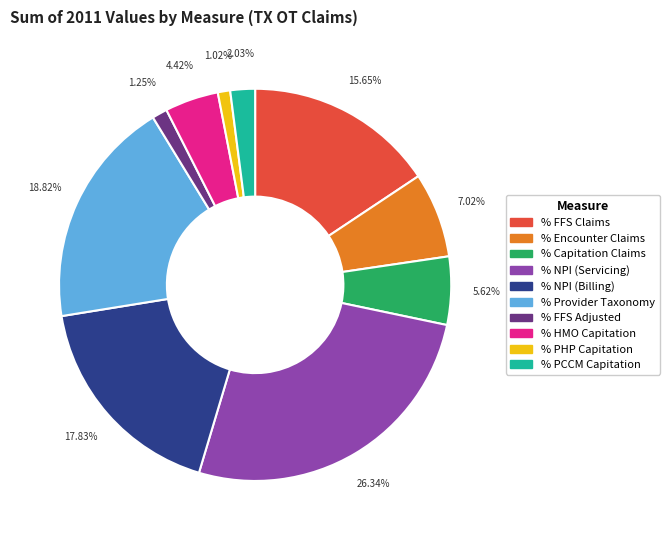

Does % Encounter Claims represent more than half of the total?

No